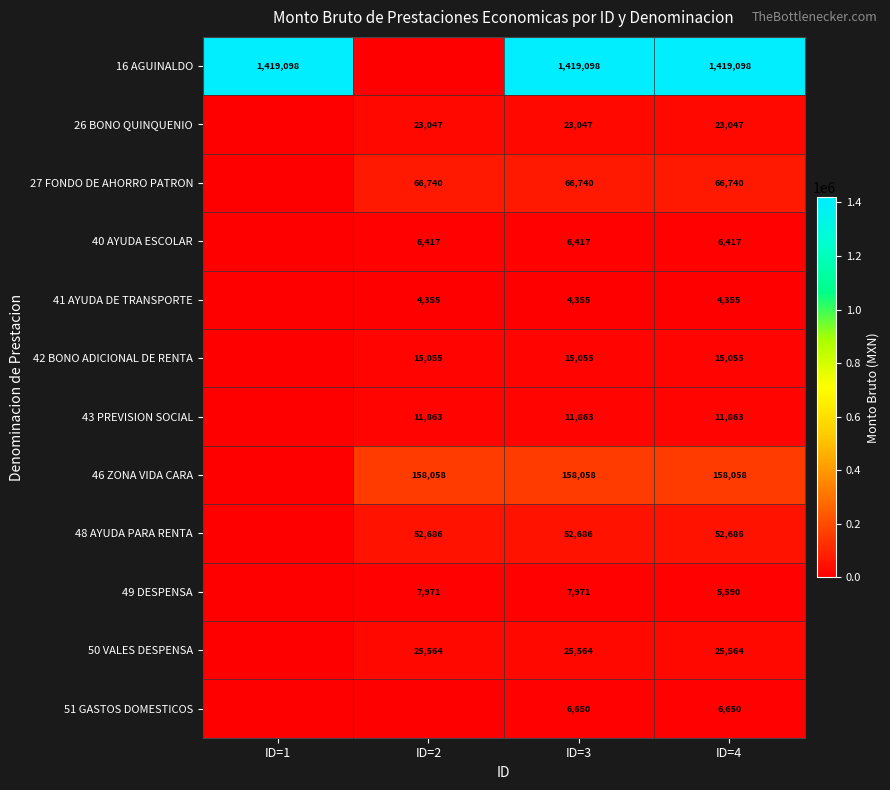

At how many categories does at least one series exceed 1224724?

3